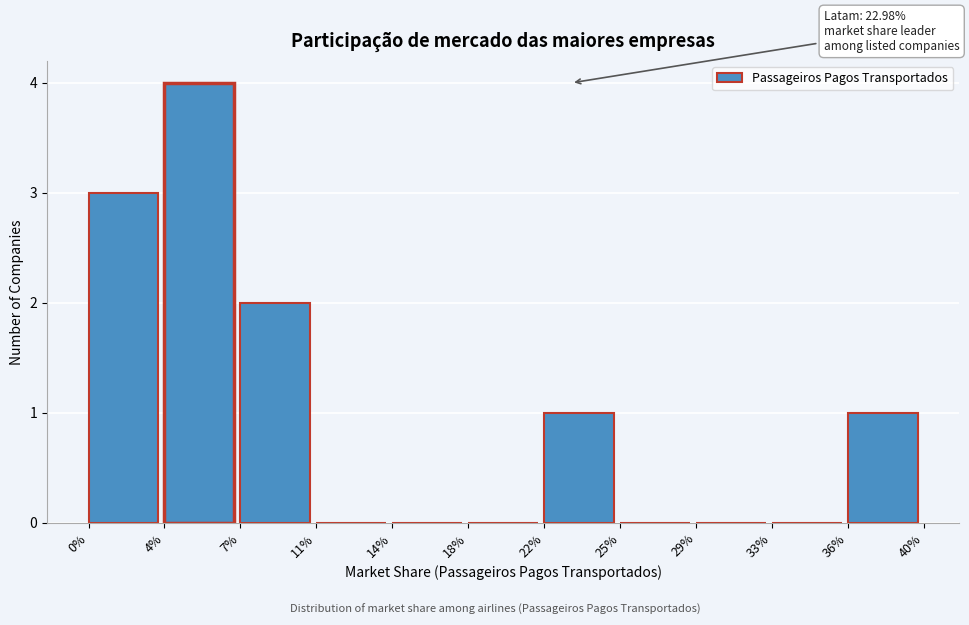

Reading left to right, list all the values displayed in this chart.

0%=3	4%=4	7%=2	11%=0	14%=0	18%=0	22%=1	25%=0	29%=0	33%=0	36%=1